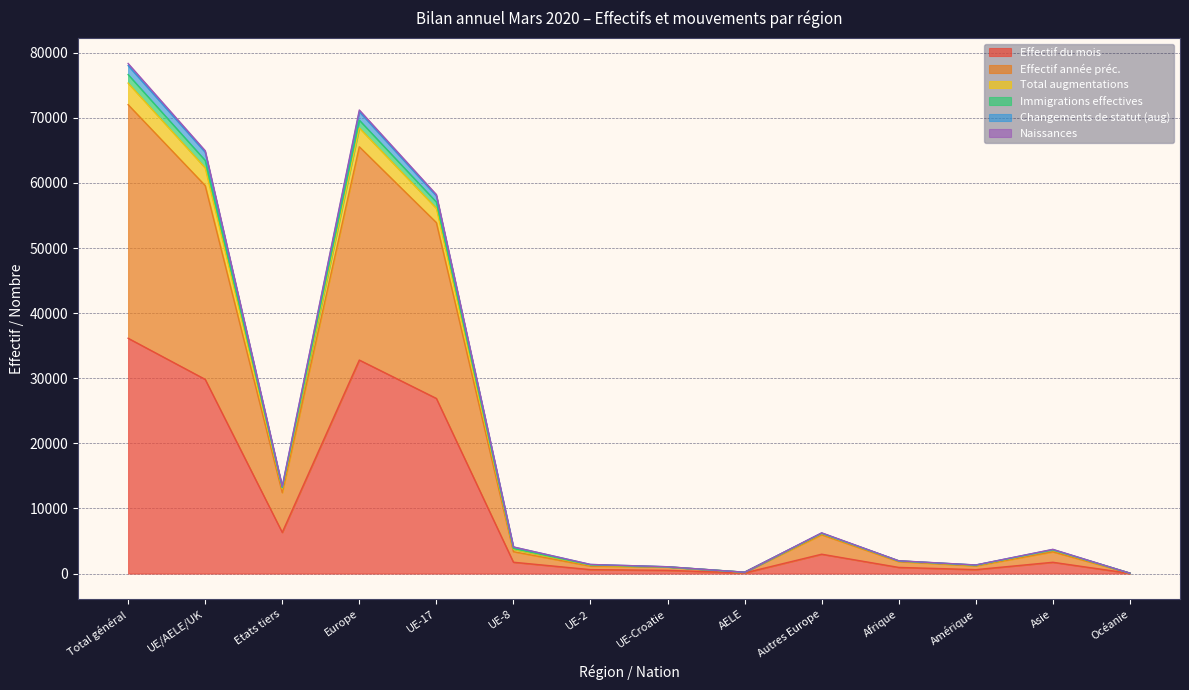

Which has a higher value, Etats tiers or UE-Croatie?

Etats tiers